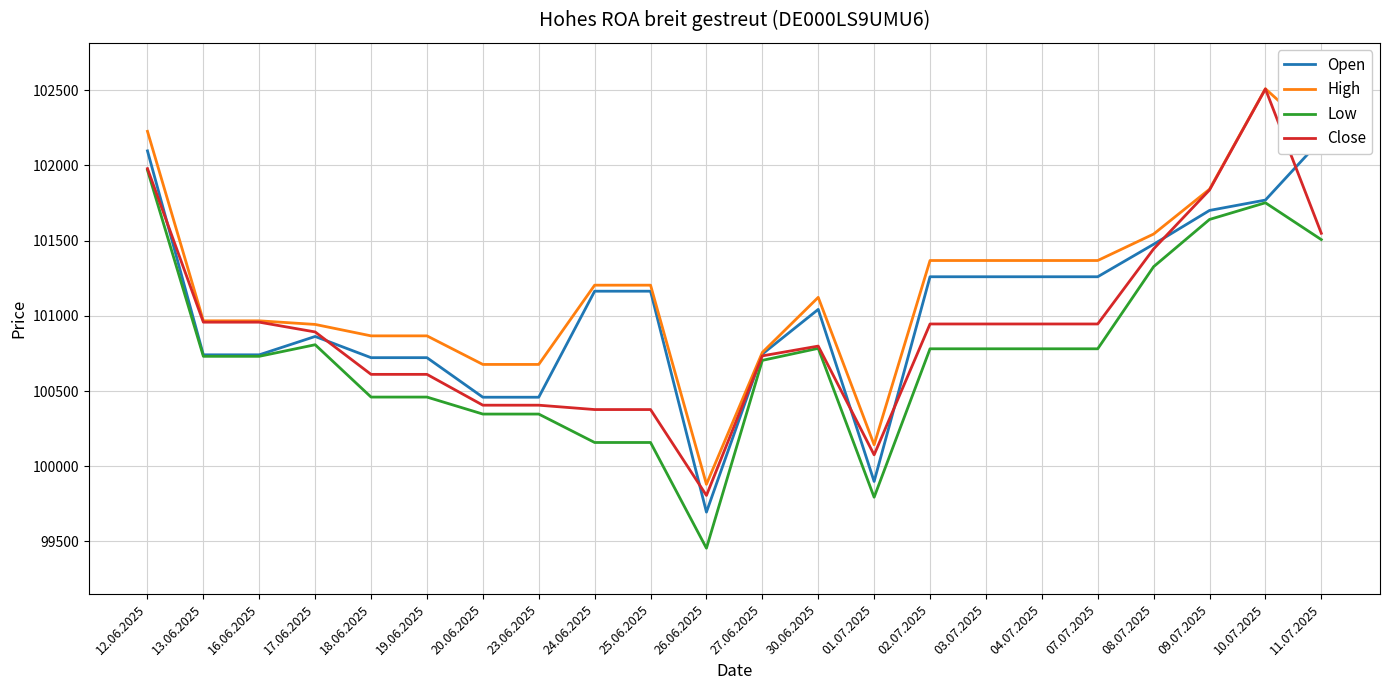

How many lines are shown in the chart?

4